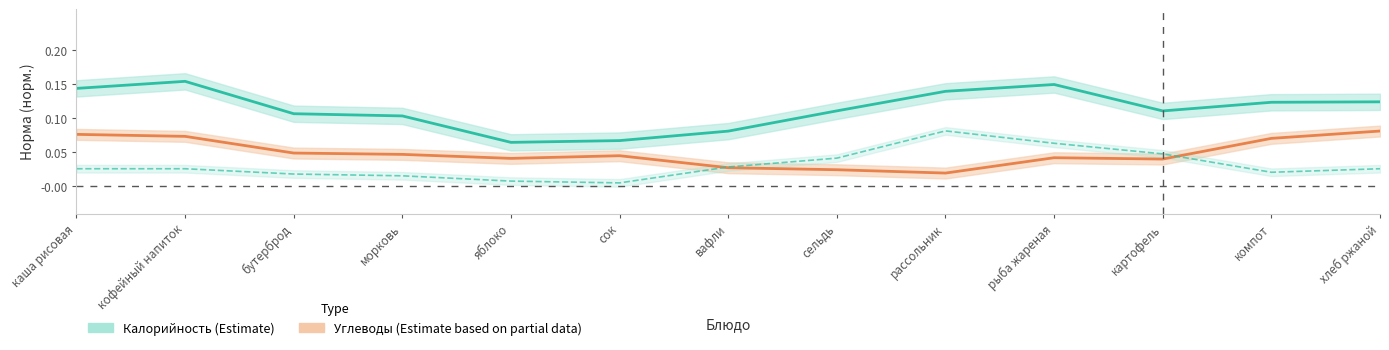

True or false: Углеводы (Partial) and Калорийность (Estimate) intersect in this chart.

False